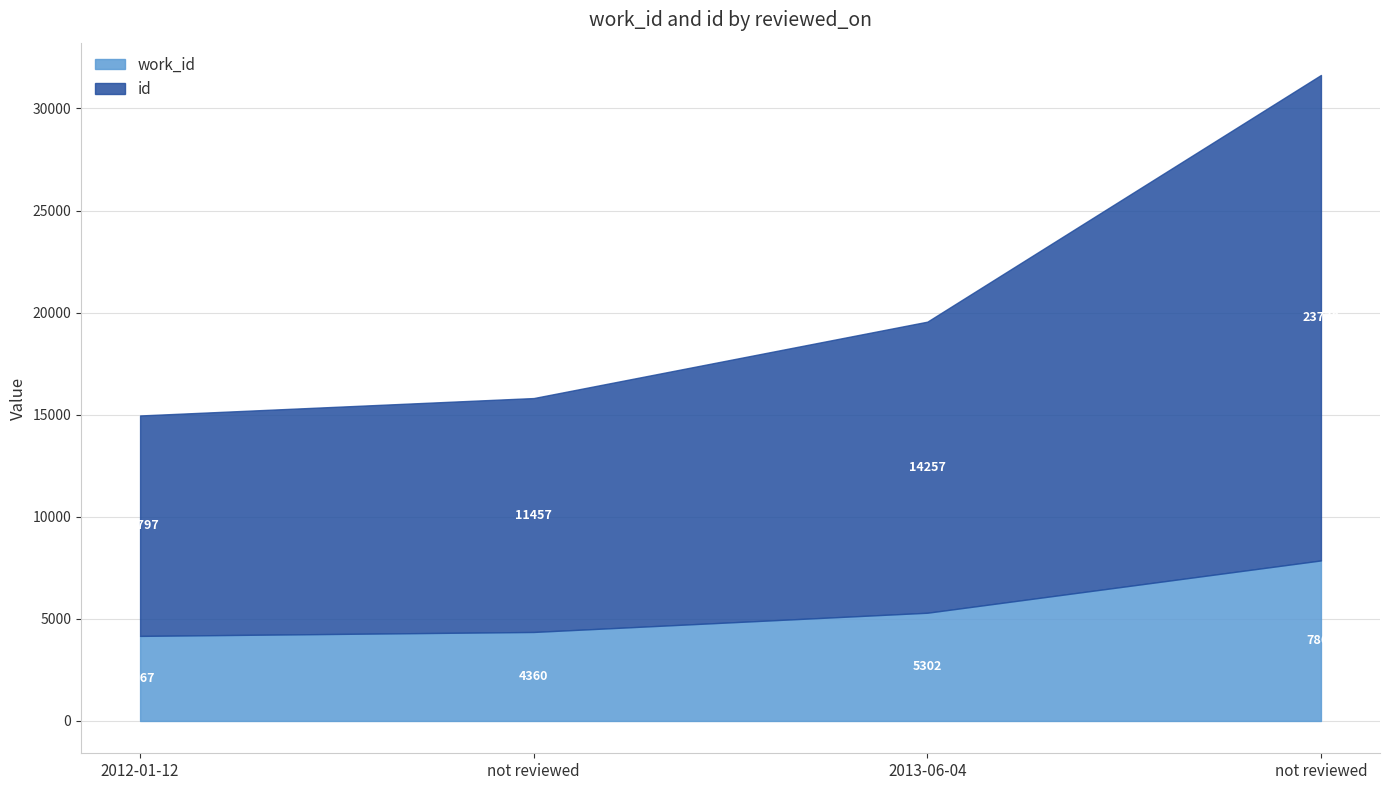

Does the chart display data point markers on the line(s)?

No